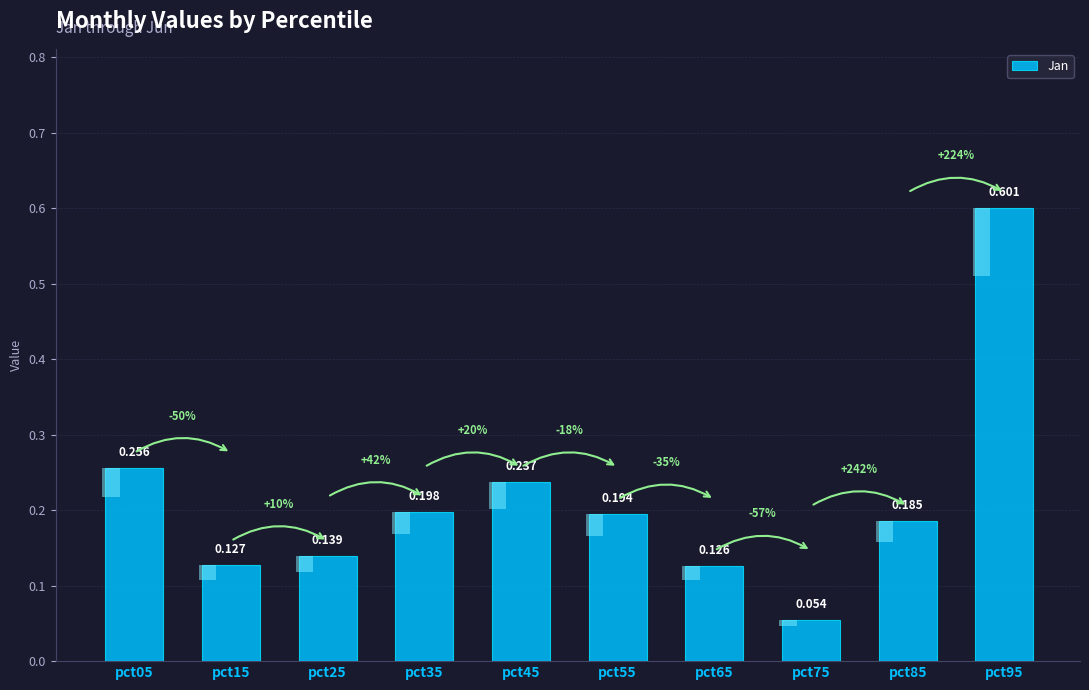

Which category has the highest value across all series?

pct95